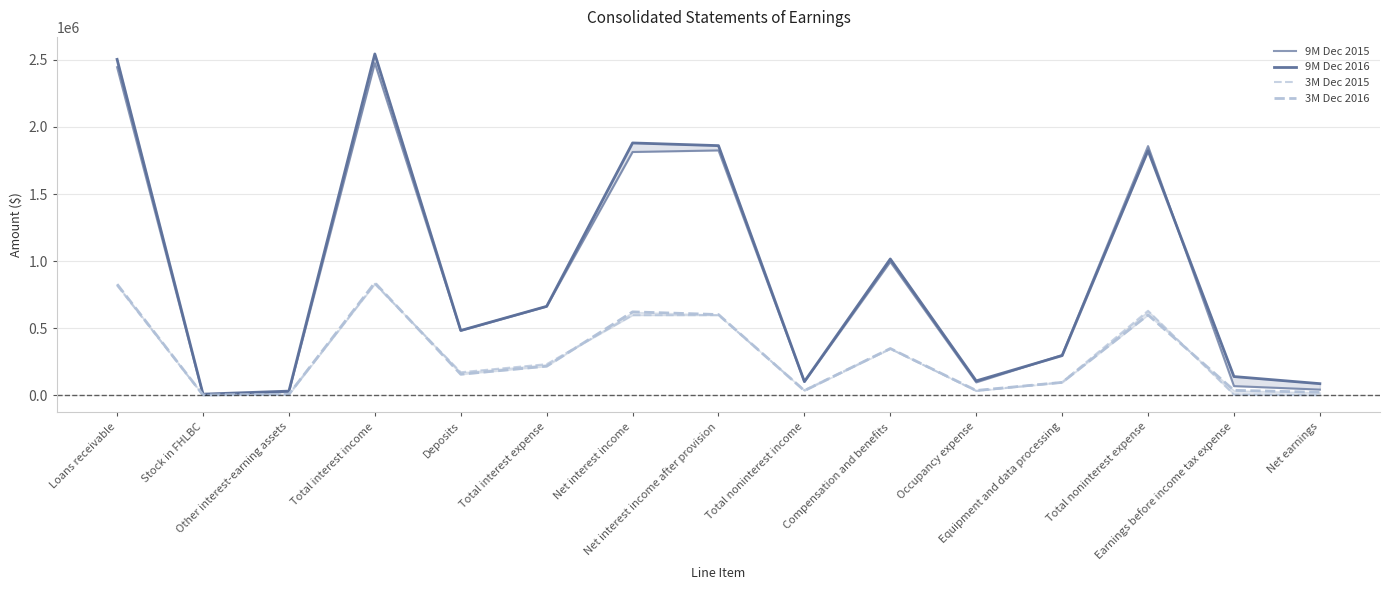

What position from the right is Net interest income after provision?

8